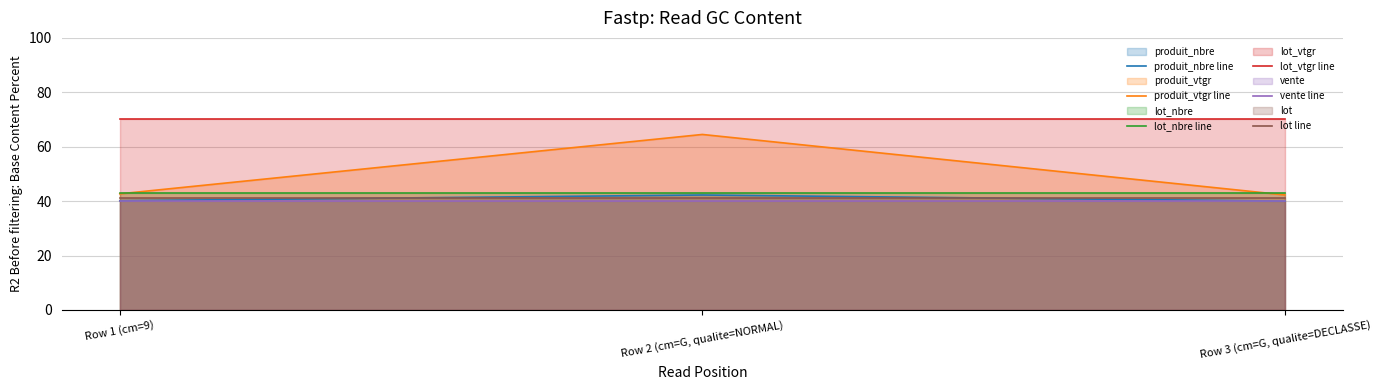

What is the difference between the maximum and minimum values in the produit_nbre line series?

2.2